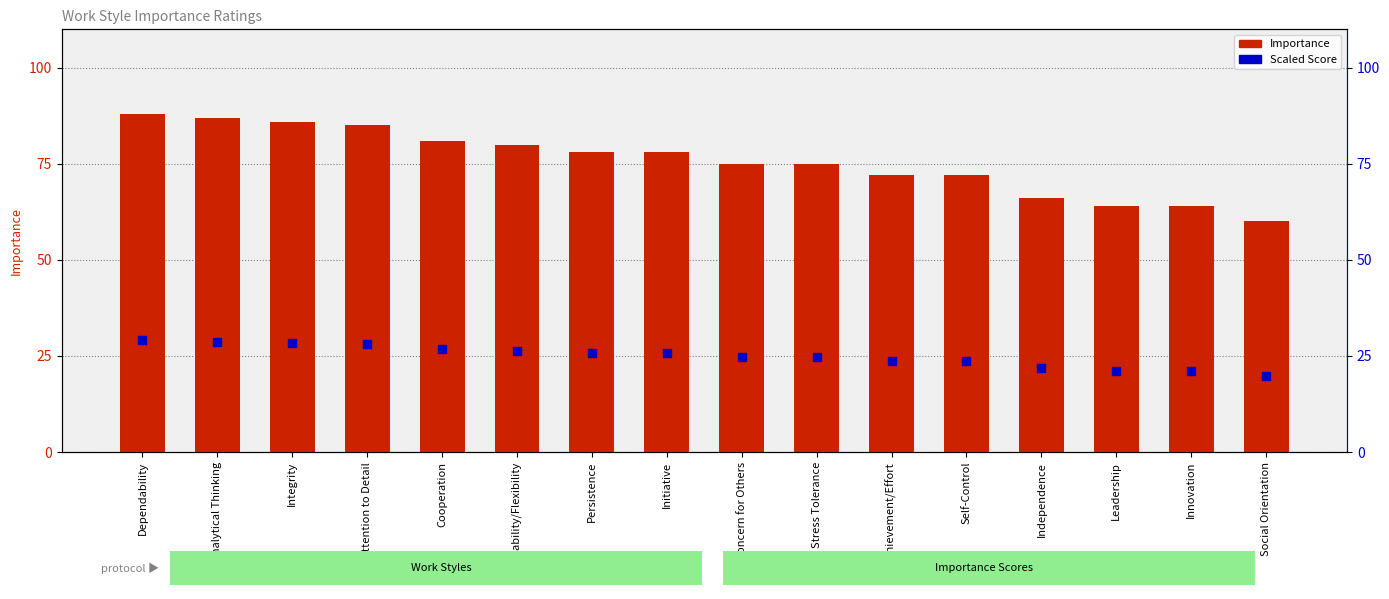

Which series reaches the maximum Y coordinate?

Importance